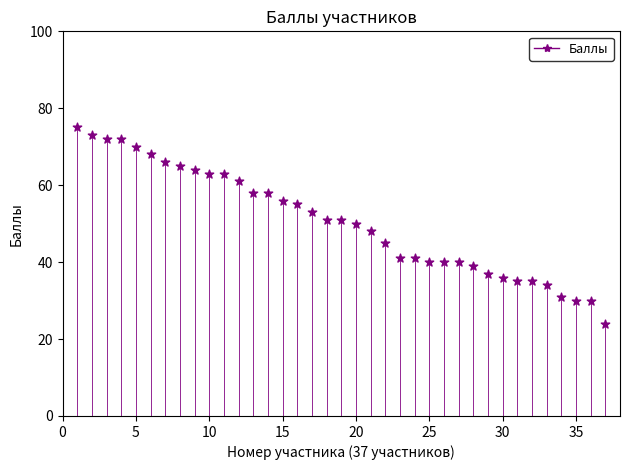

What is the range of Y values (max minus min)?

51